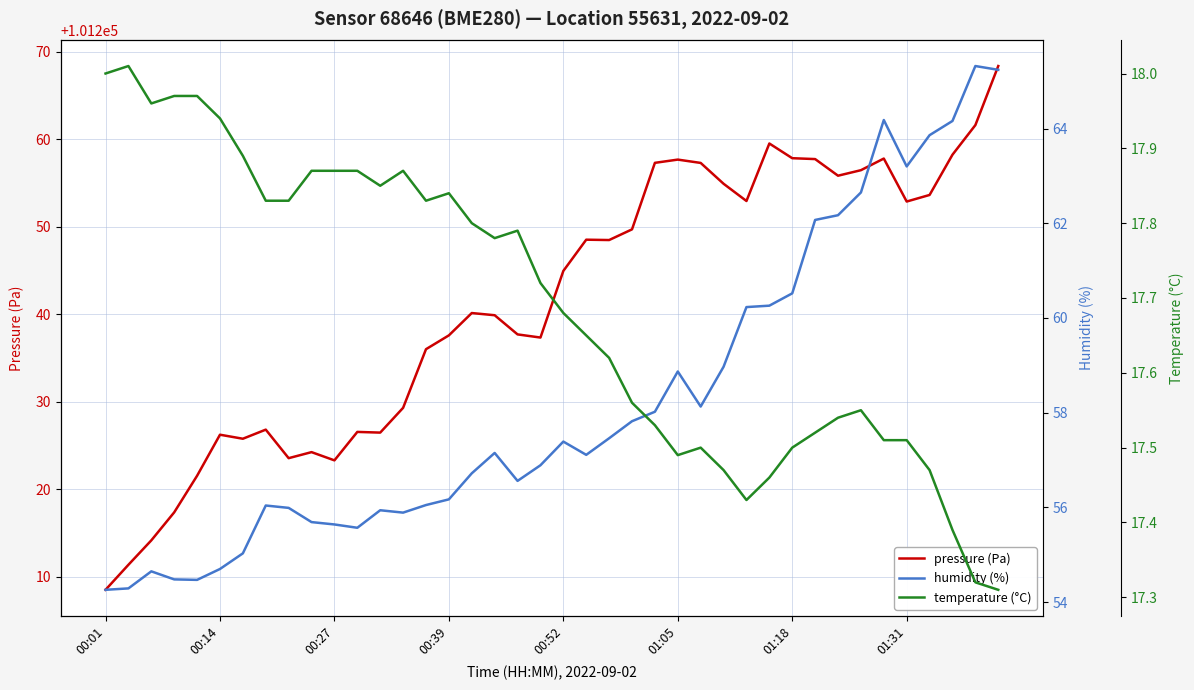

Which series has the largest total across all categories?

pressure (Pa)